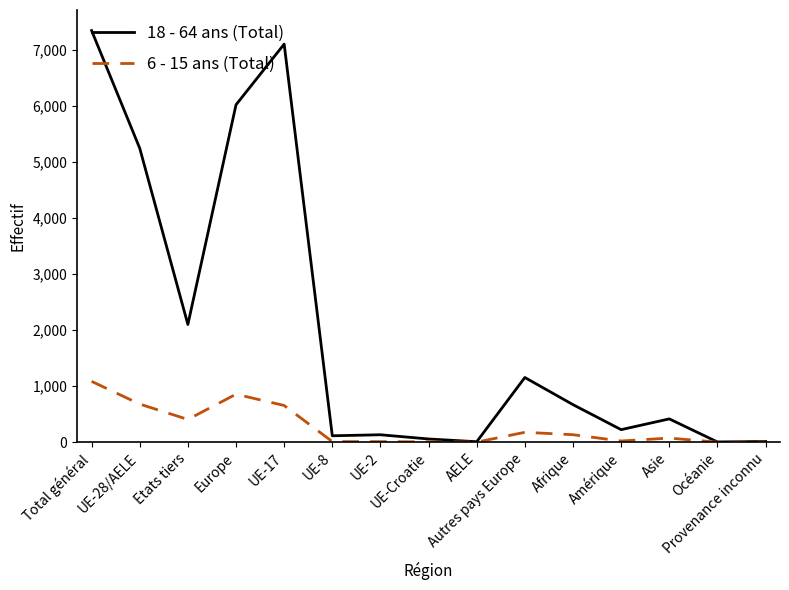

True or false: 18 - 64 ans (Total) has more than 0 interior local peaks.

True